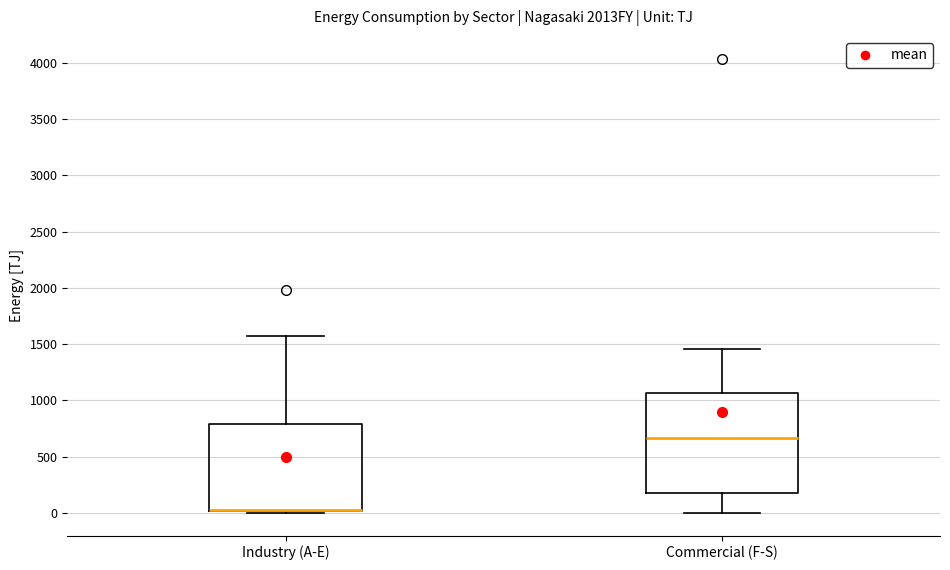

Where is the lower edge of the box for Industry (A-E) on the y-axis? The values are not printed on the chart, so give them approximately, as read against the axis.

0